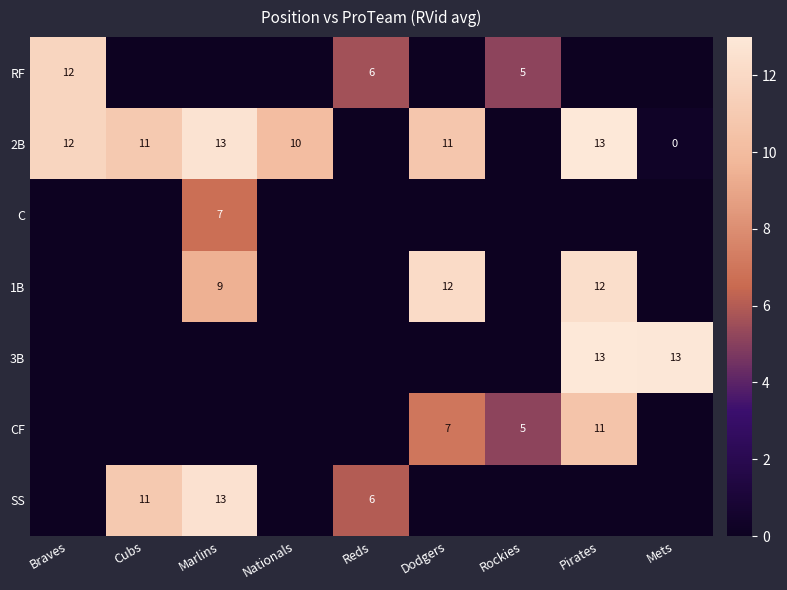

Is the value of CF at Pirates greater than the value of 3B at Mets?

No